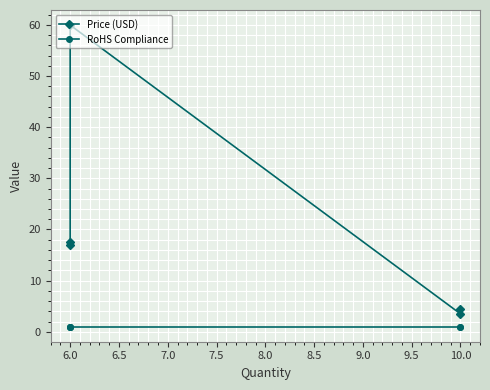

Which series has the largest total across all categories?

Price (USD)